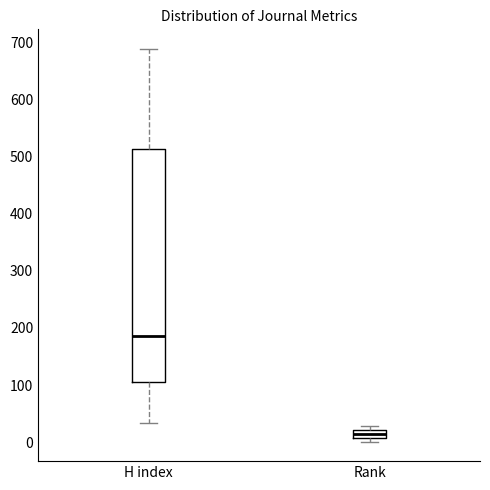

Comparing the boxes themselves (not the whiskers), which one is the tallest?

H index